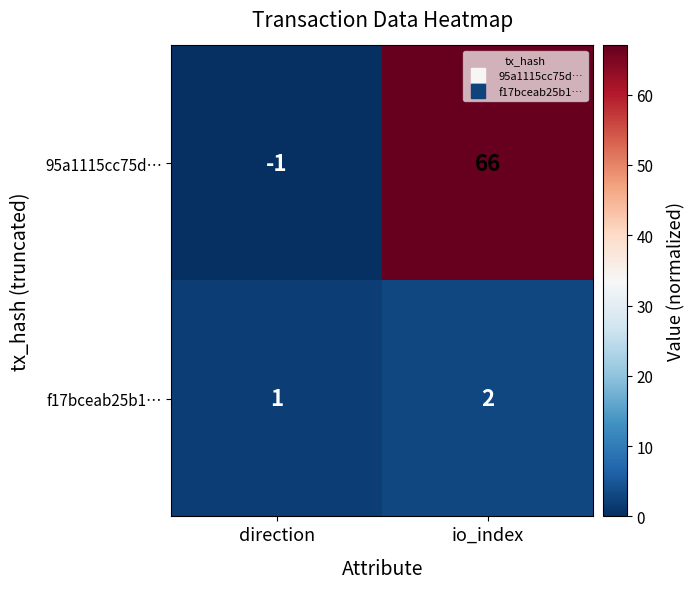

What is the total value across all series at io_index?

68